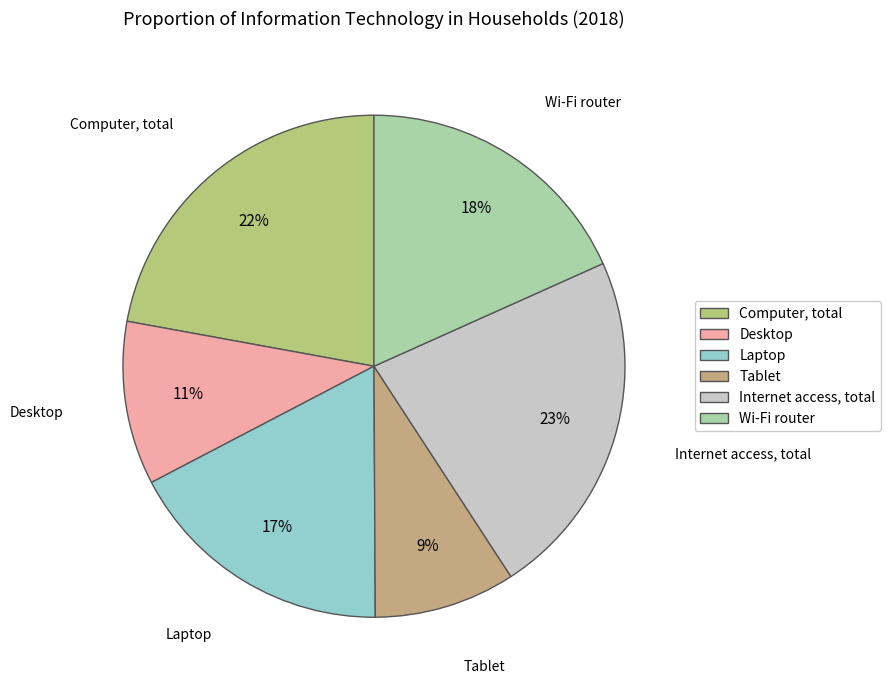

To the nearest percent, what percentage of the pie is Laptop?

17%